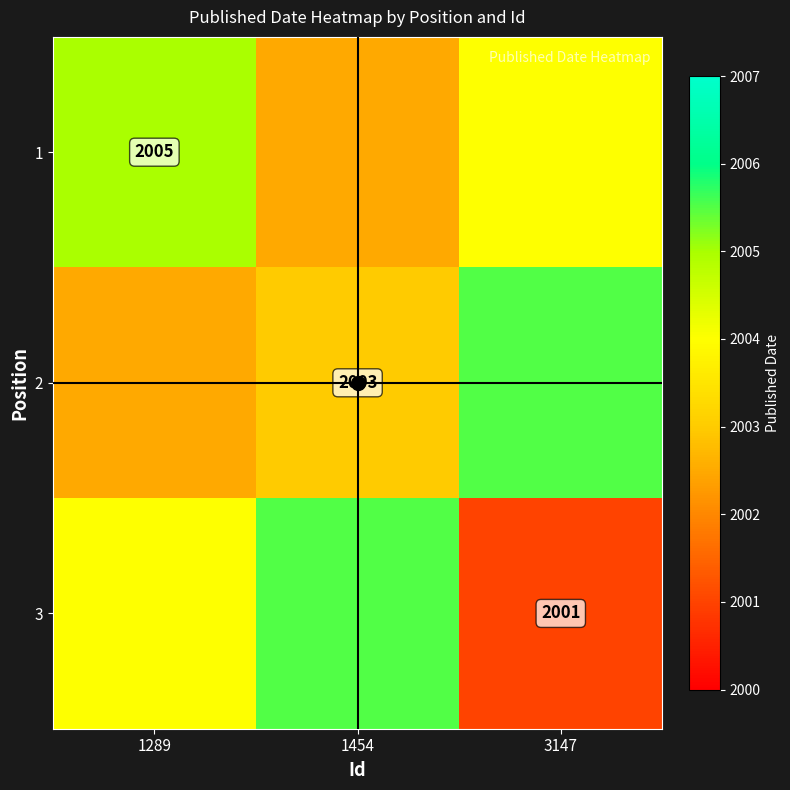

At 1454, list the series in order from smallest to largest.

1, 2, 3